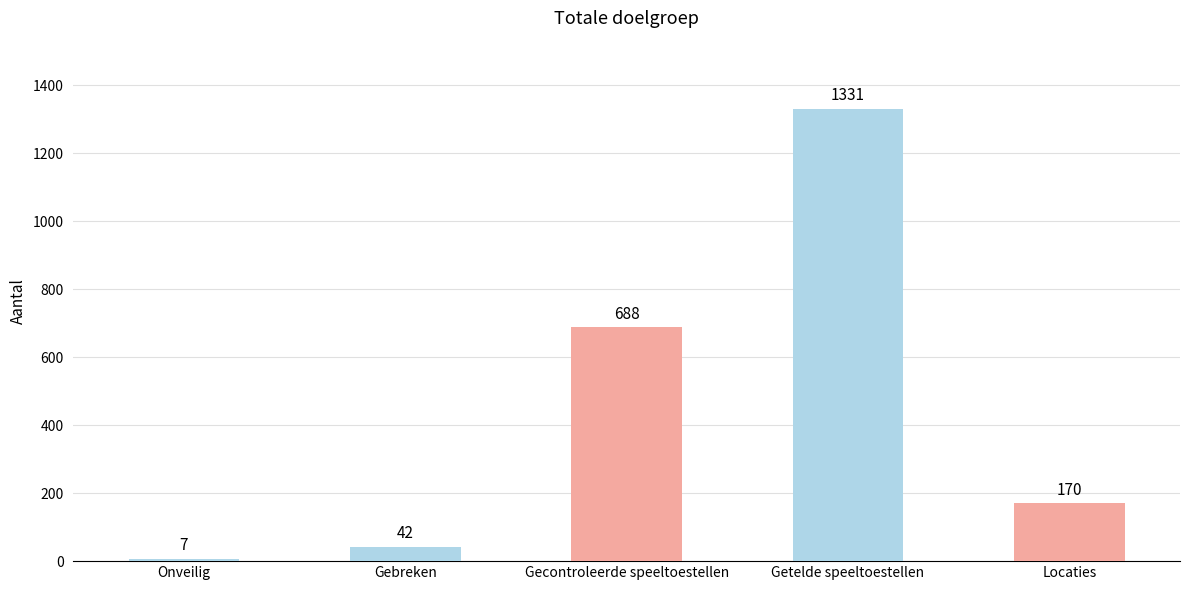

Which category has the lowest value across all series?

Onveilig